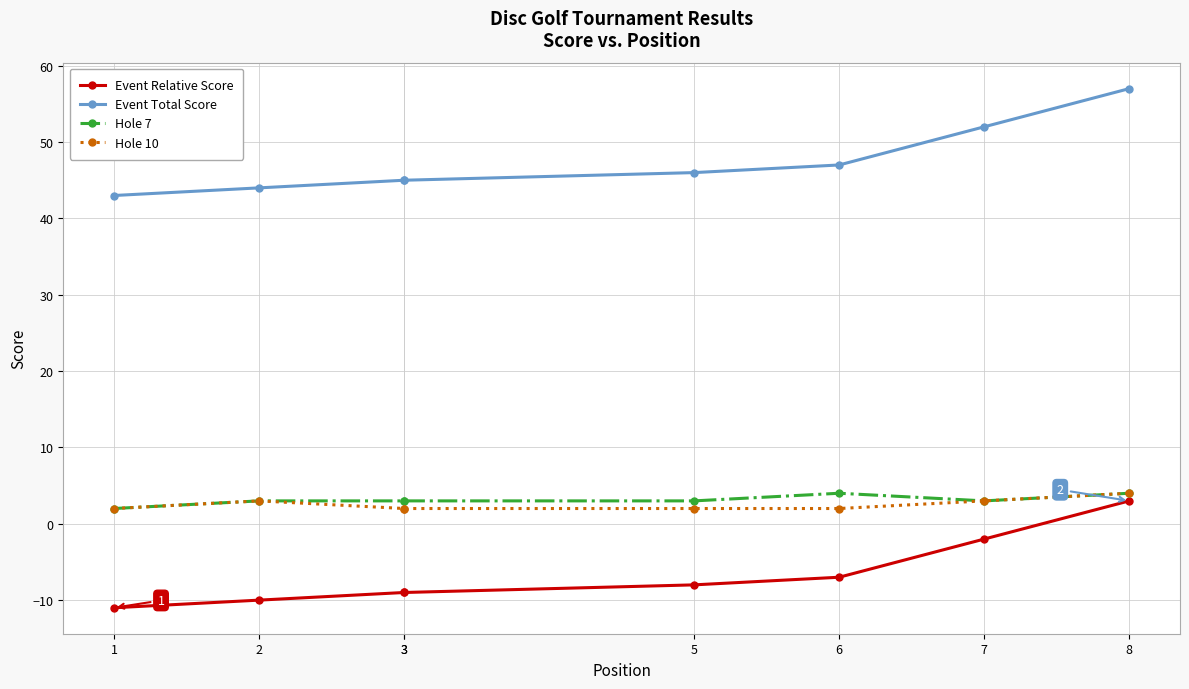

True or false: Hole 7 has a value of 1 at 1.

False